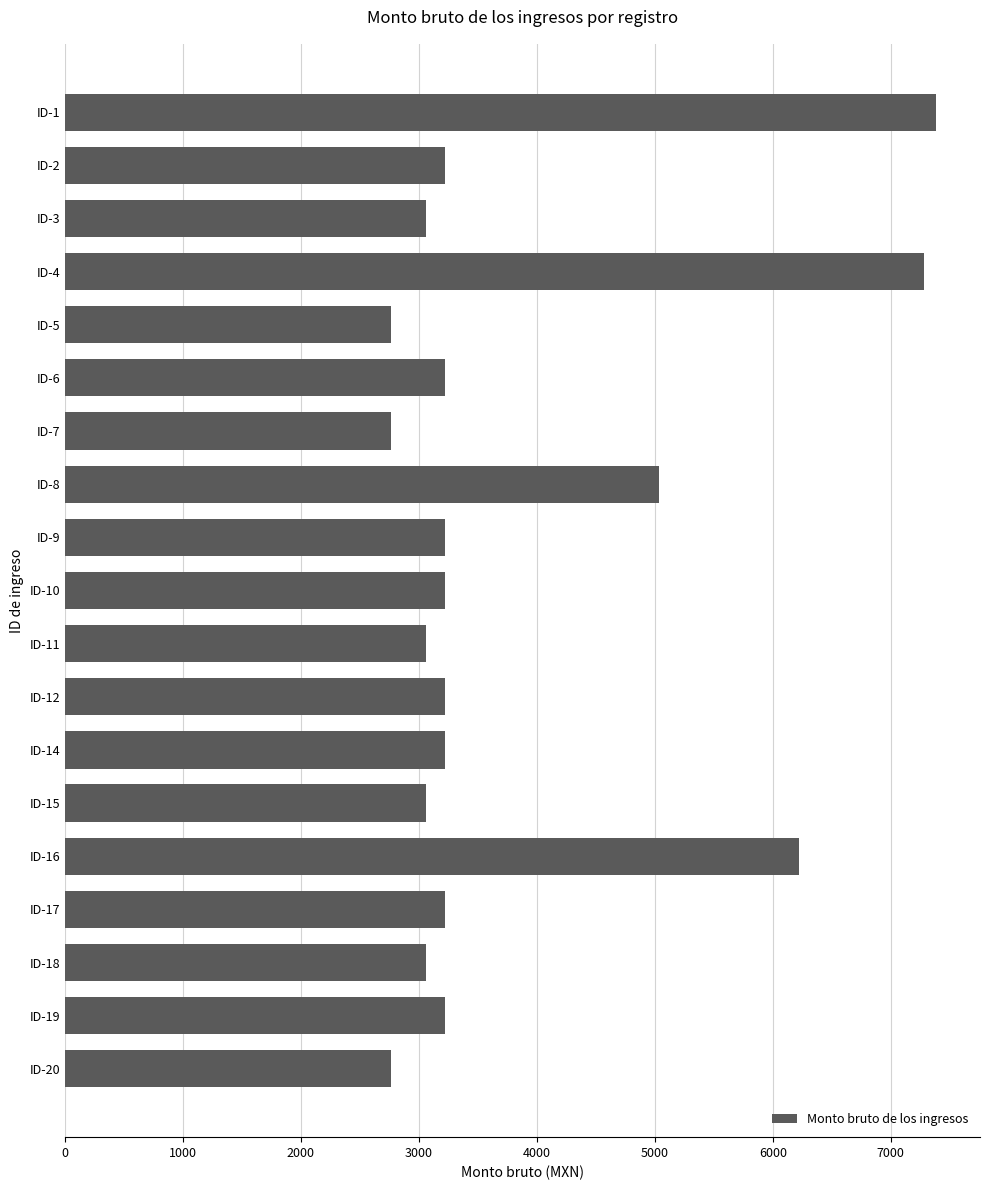

What is the sum of all values?

72264.5